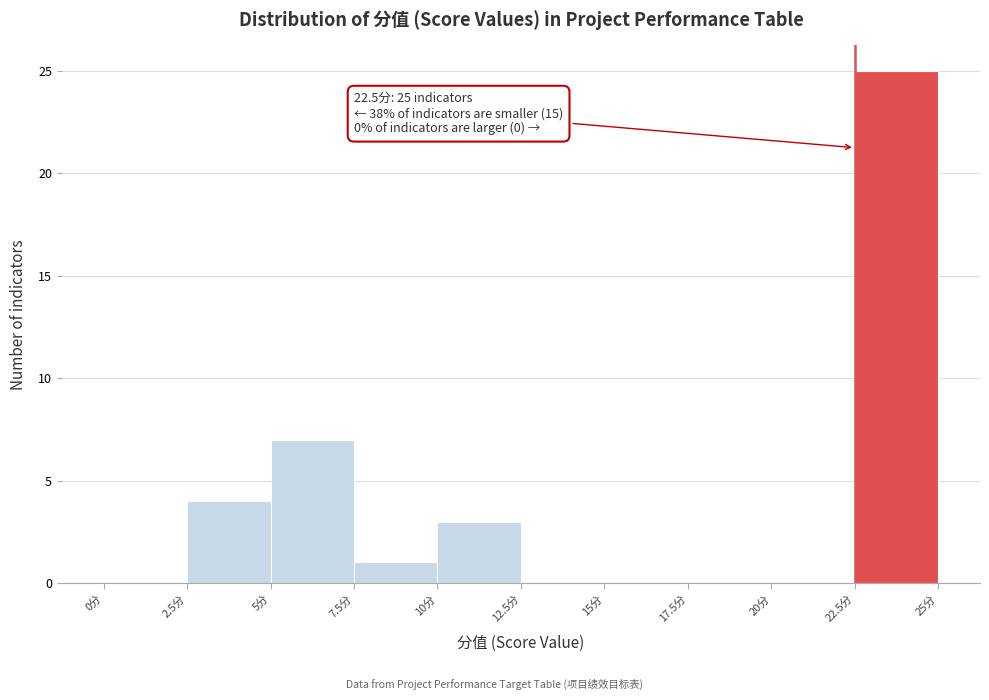

Which range on the x-axis has the tallest bar?

22.5 to 25.0